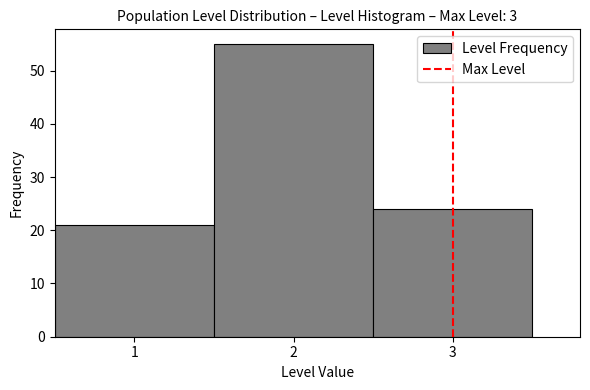

Over which range of the x-axis is the bar tallest?

1.5 to 2.5